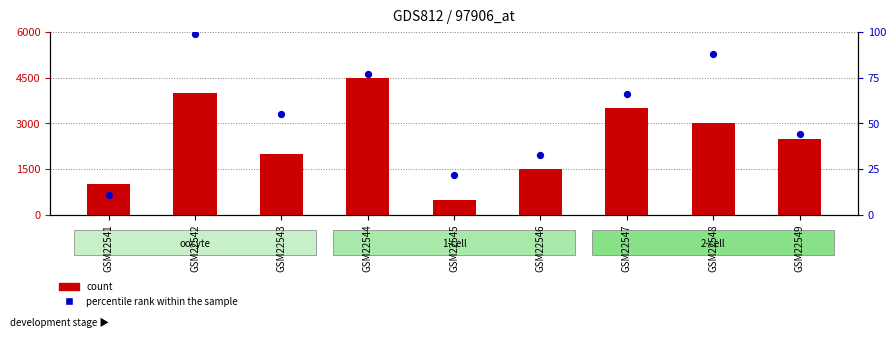

Which series contains the highest Y value?

count